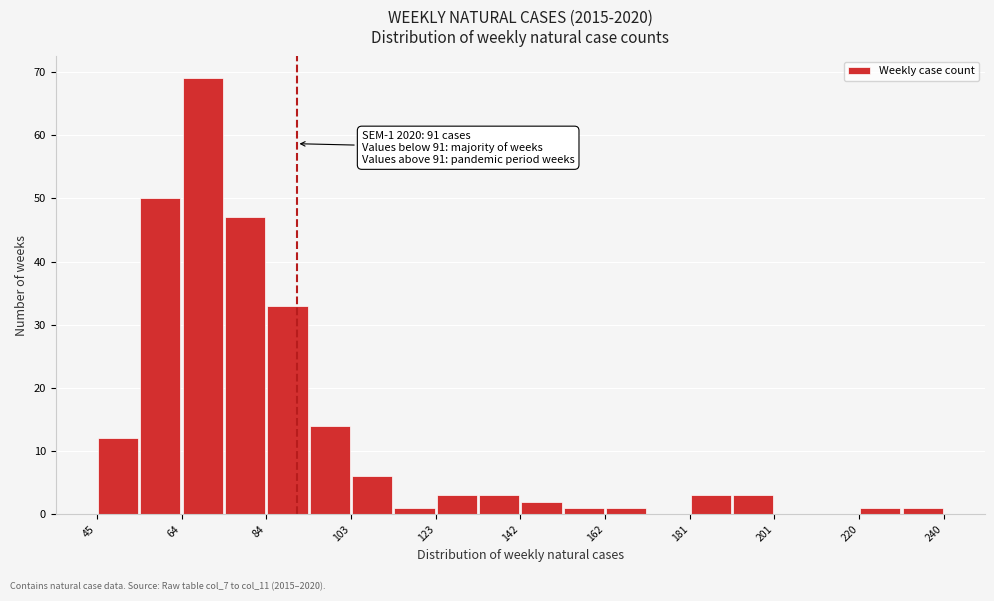

Over which range of the x-axis is the bar tallest?

64 to 74